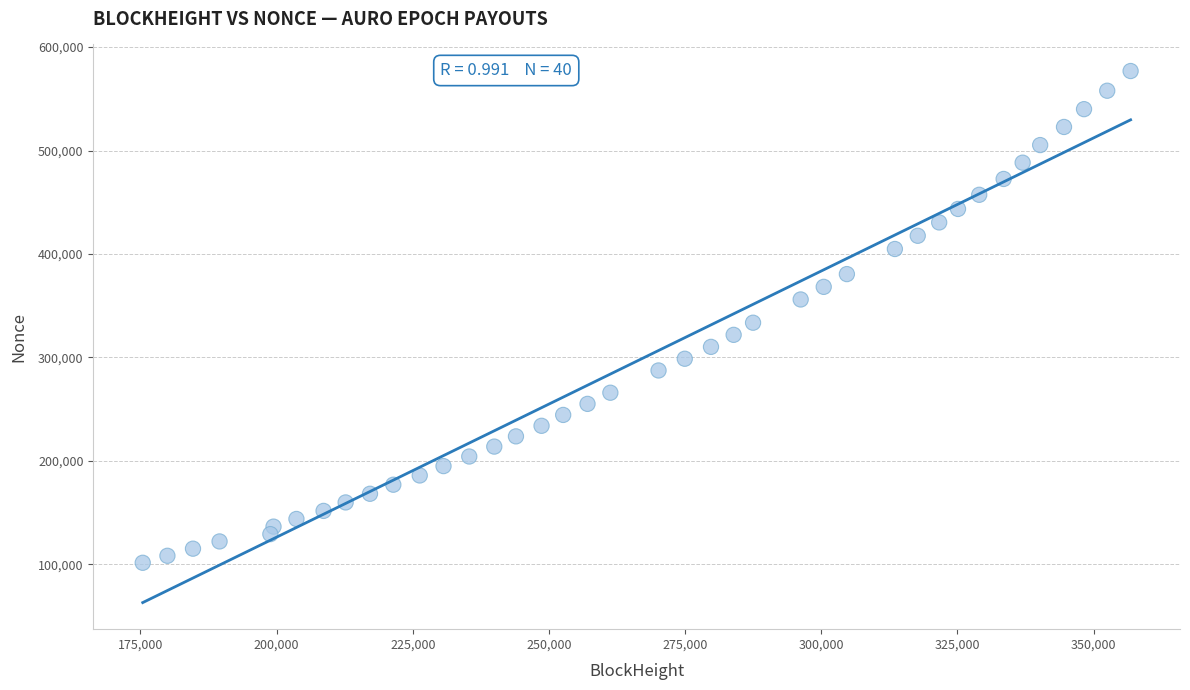

What is the range of Y values (max minus min)?

475339